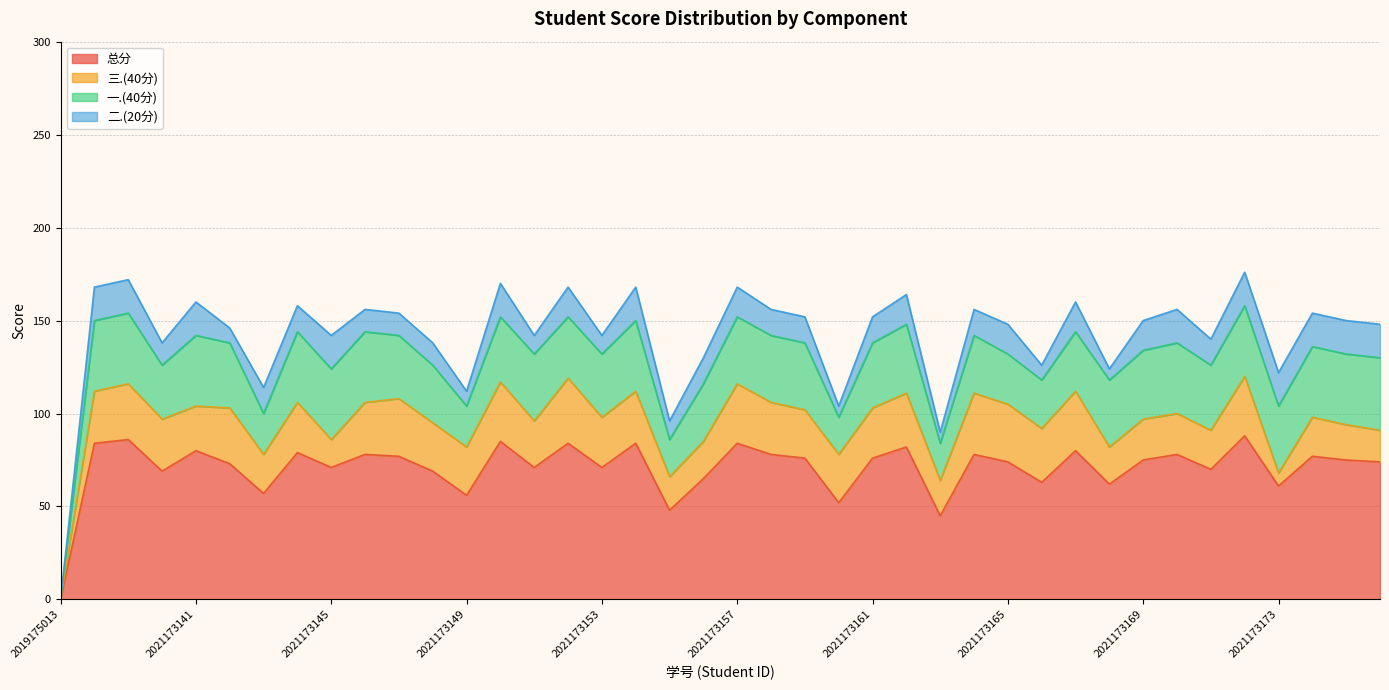

At which category is the sum across all series the highest?

2021173172